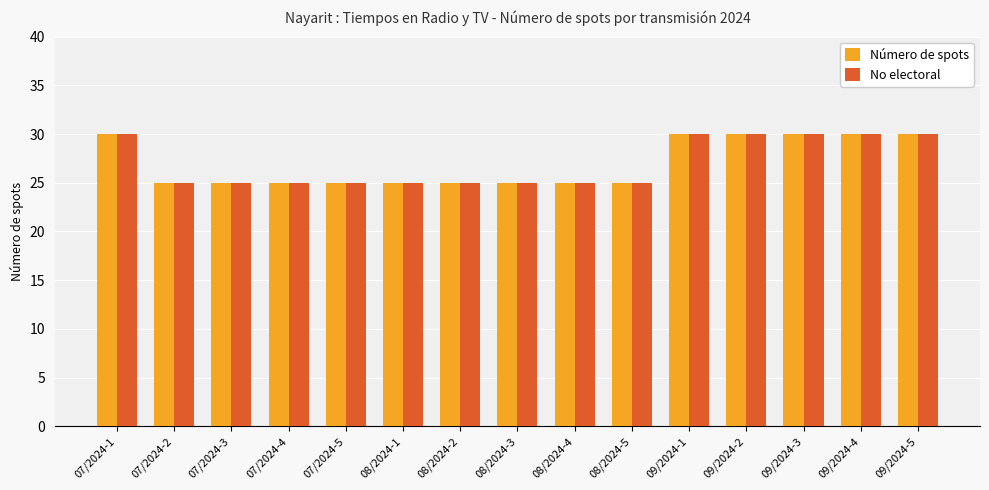

What is the lowest value of the No electoral series?

25